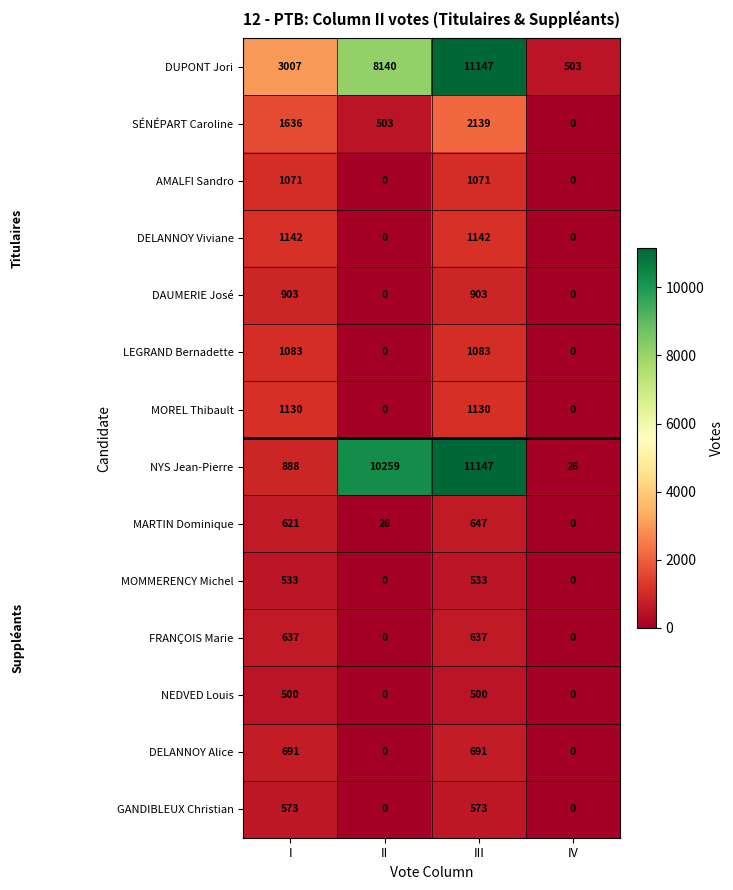

Which series has the largest range (max minus min)?

NYS Jean-Pierre